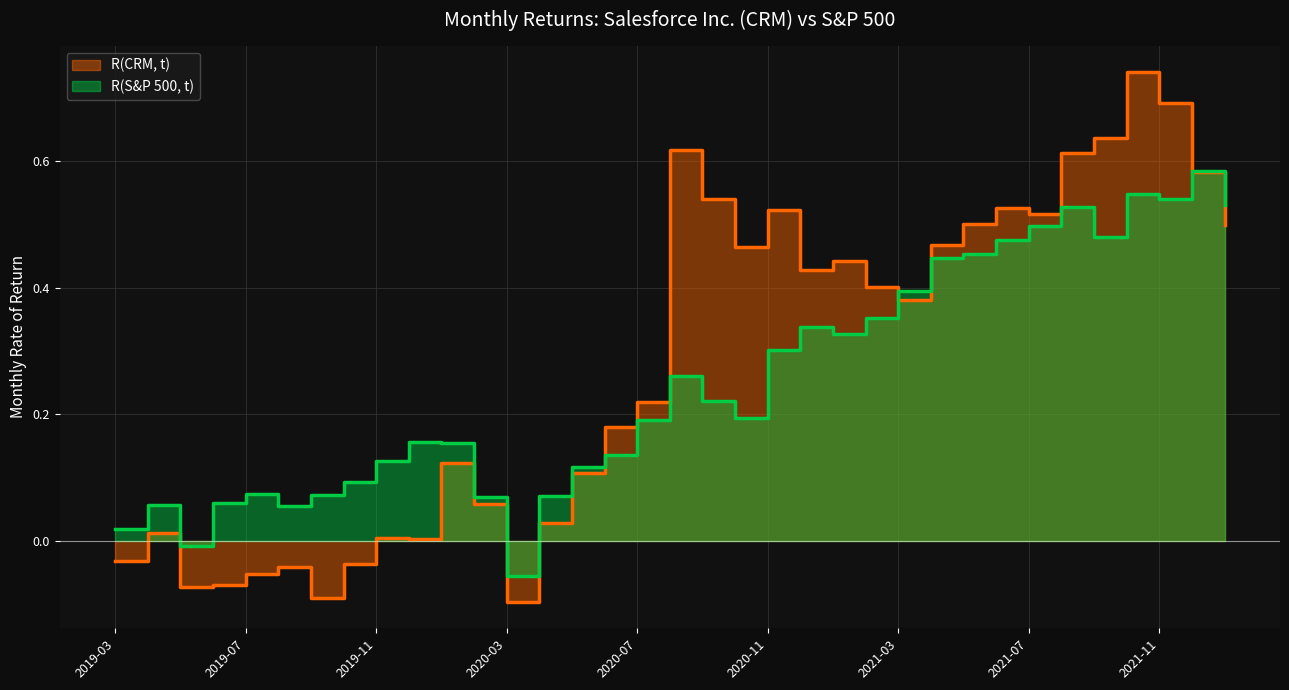

At which label does R(CRM, t) first exceed 0?

2019-04